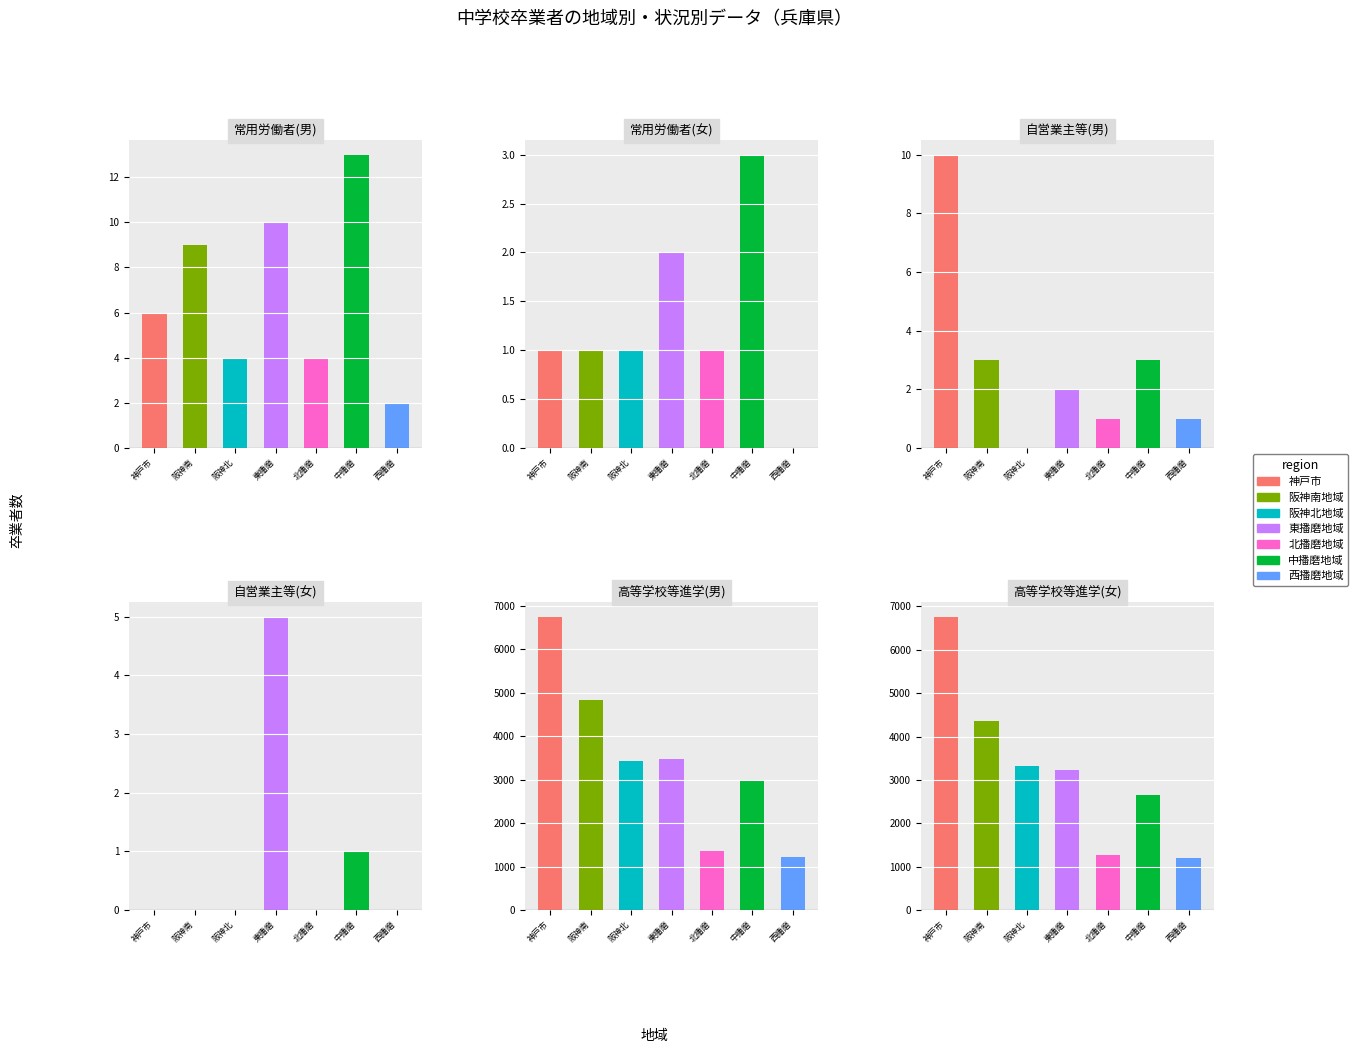

List the series in order of their peak value, highest first.

高等学校等進学(女), 高等学校等進学(男), 常用労働者(男), 自営業主等(男), 自営業主等(女), 常用労働者(女)